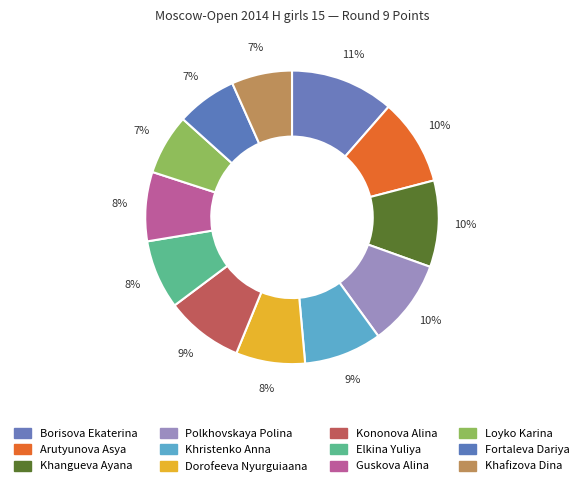

How many segments does this pie chart have?

12